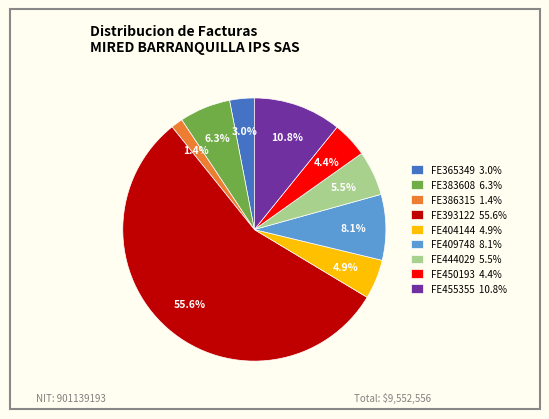

To the nearest percent, what is the average slice percentage?

11%